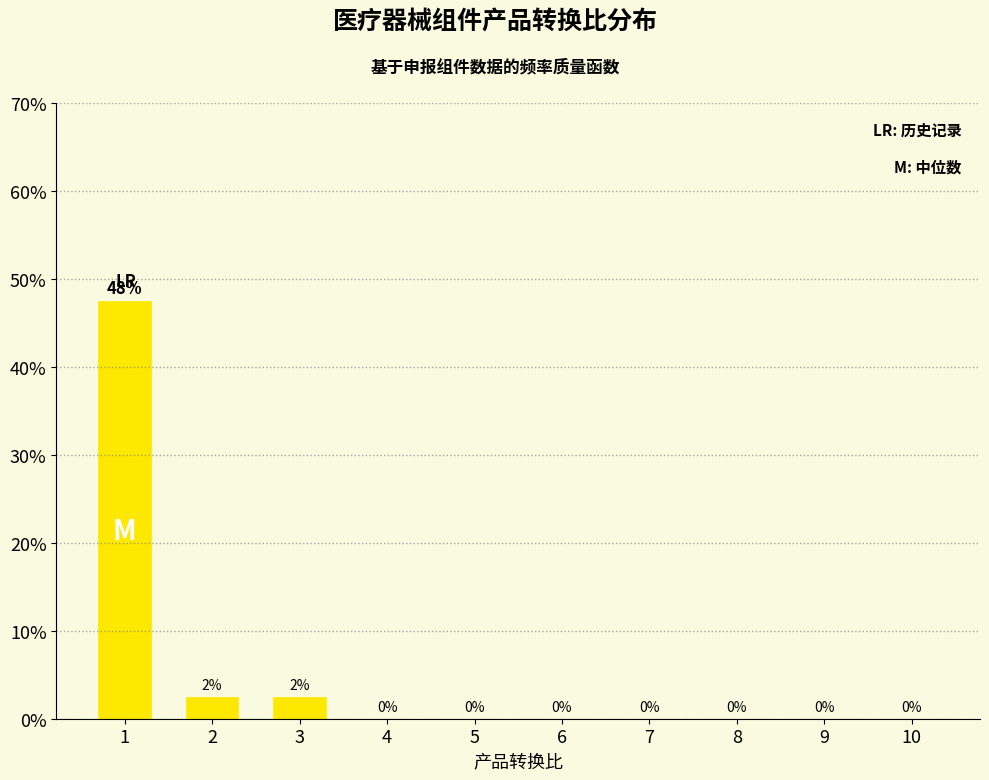

Is it true that the value at 3 is 2.5?

True